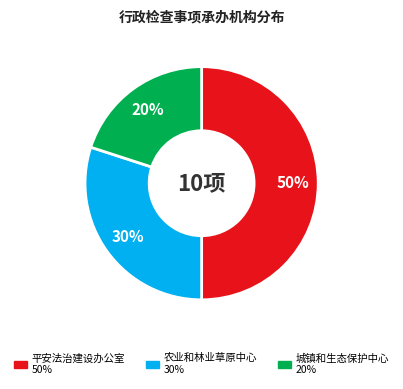

Does 城镇和生态保护中心 account for over 50% of the chart?

No